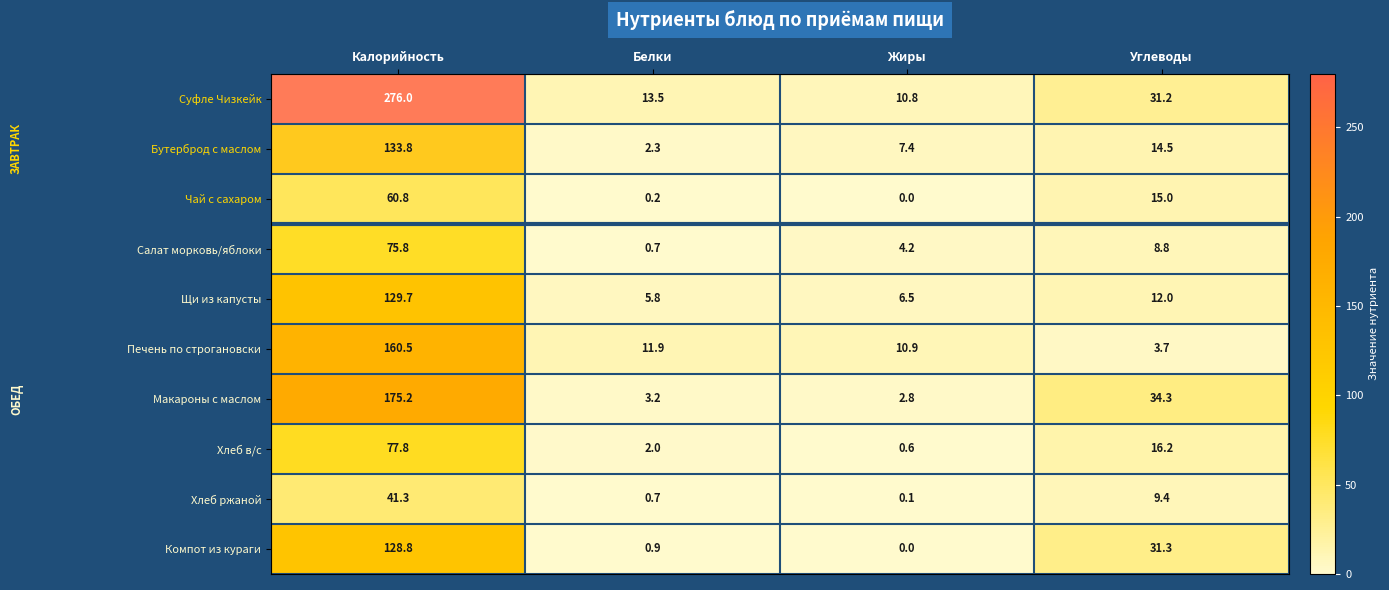

Which series has the largest total across all categories?

Суфле Чизкейк